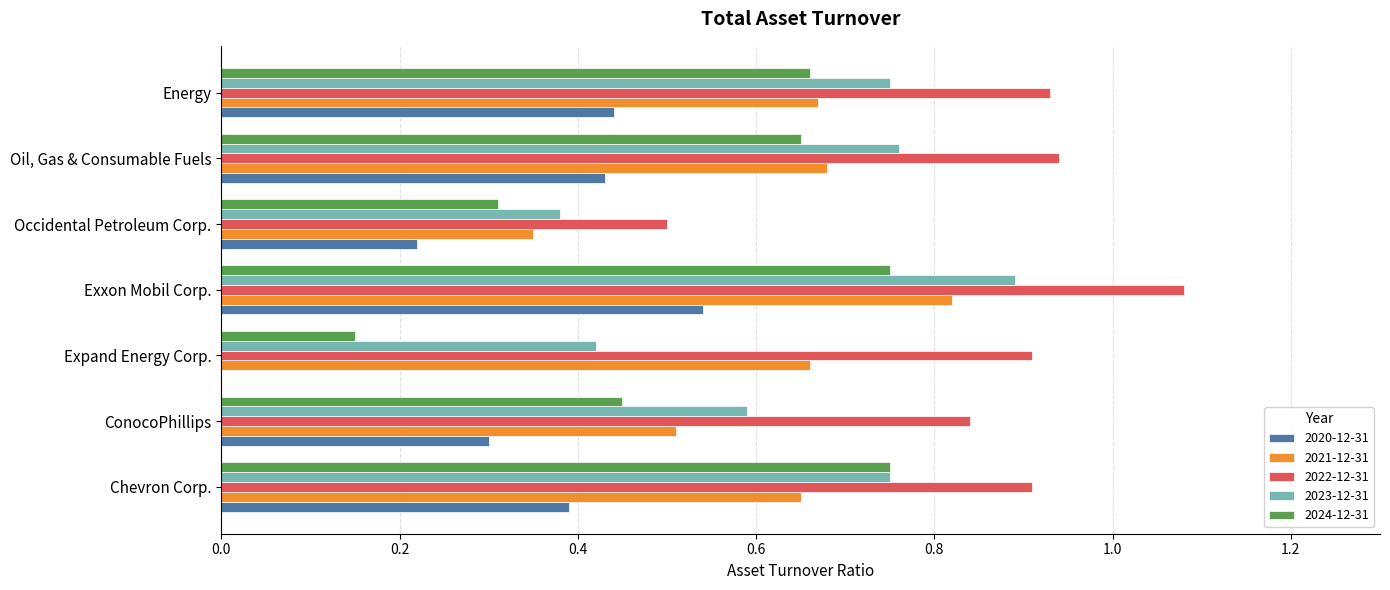

What is the sum of all 2023-12-31 values?

4.5